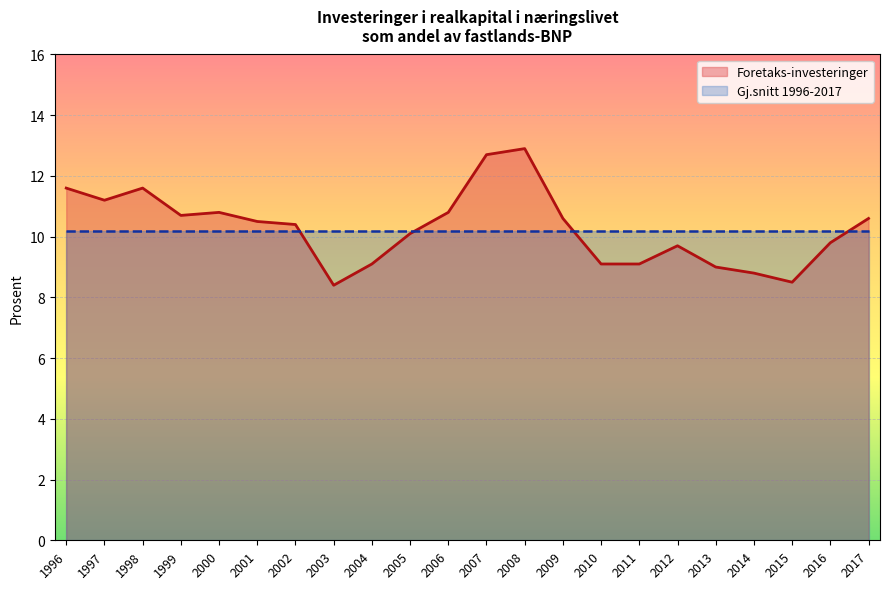

Where does the data first go above 10?

1996